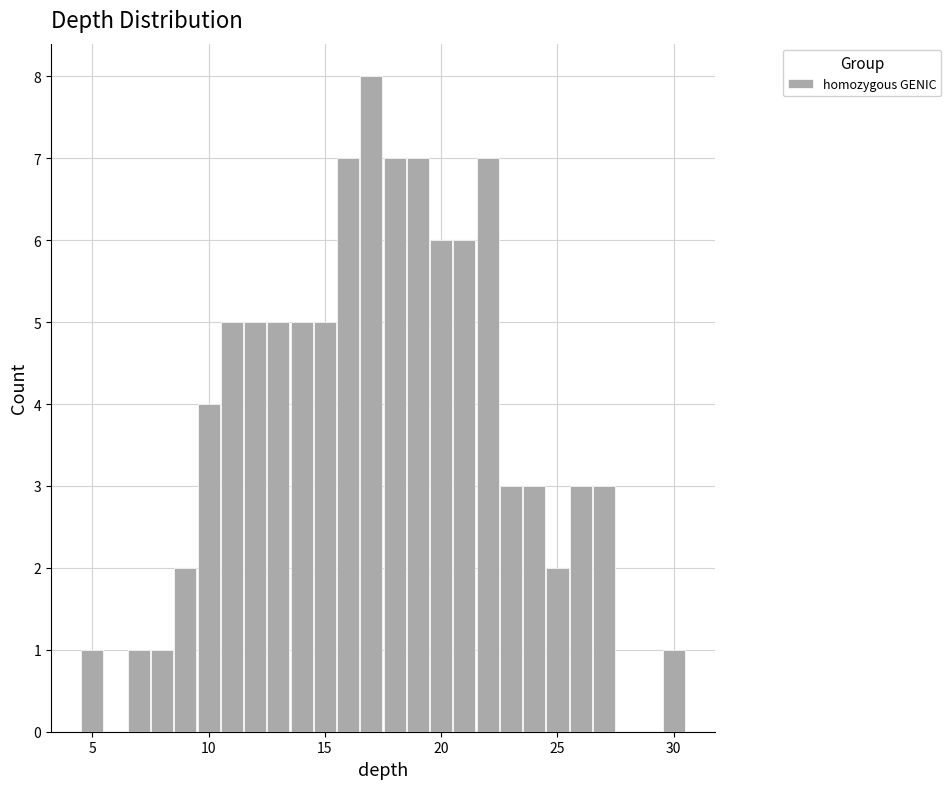

Read against the x-axis, roughly where is the centre of the tallest bar?

17.0